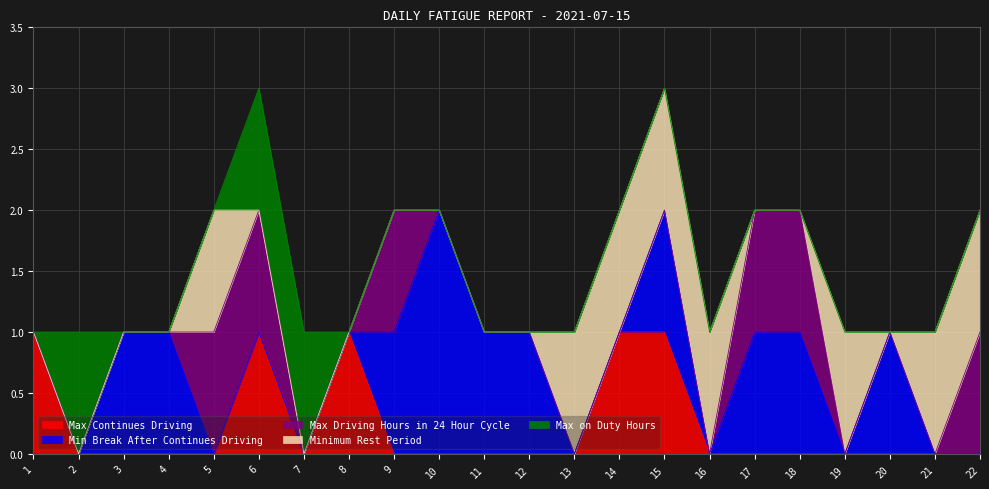

True or false: Max Continues Driving has more than 2 interior local peaks.

False